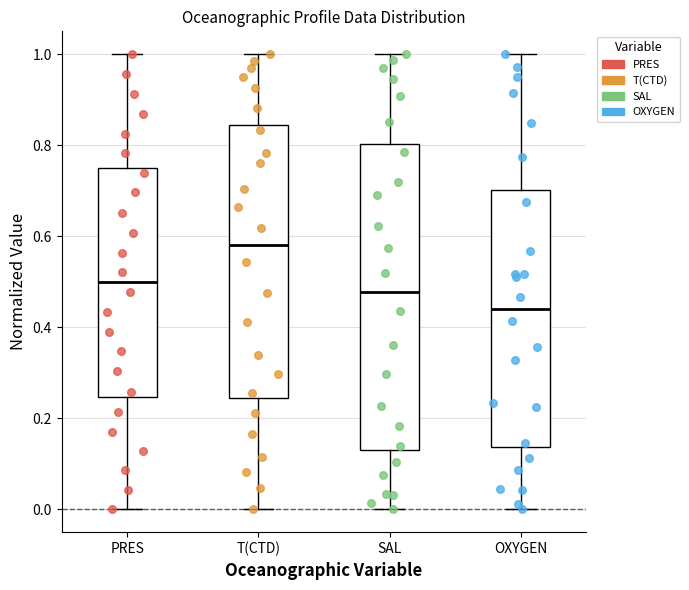

Reading left to right, transcribe this box plot: for each box, give where its median line is, the range the box spans, and where its two whiskers end, as read against the y-axis. The values are not printed on the chart, so give them approximately, as read against the axis.

PRES: median 0.50, box 0.24 to 0.74, whiskers 0.00 to 1.00
T(CTD): median 0.58, box 0.24 to 0.84, whiskers 0.00 to 1.00
SAL: median 0.48, box 0.14 to 0.80, whiskers 0.00 to 1.00
OXYGEN: median 0.44, box 0.14 to 0.70, whiskers 0.00 to 1.00